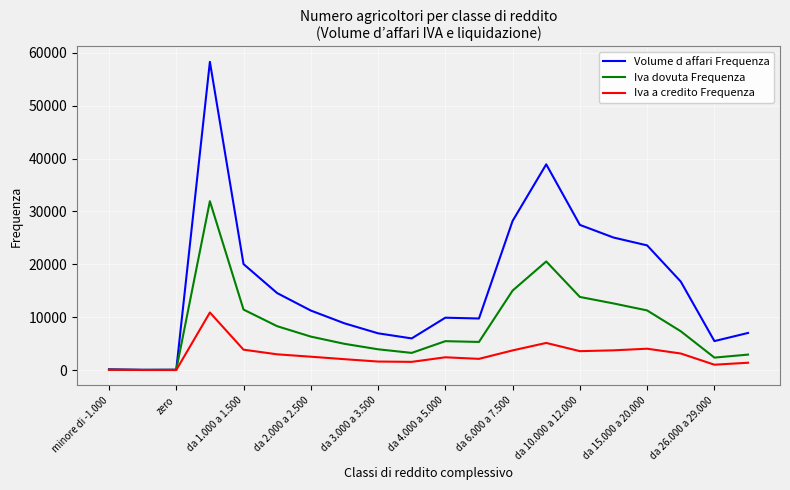

In Volume d affari Frequenza, how many points are higher than both neighbors (excluding endpoints)?

3